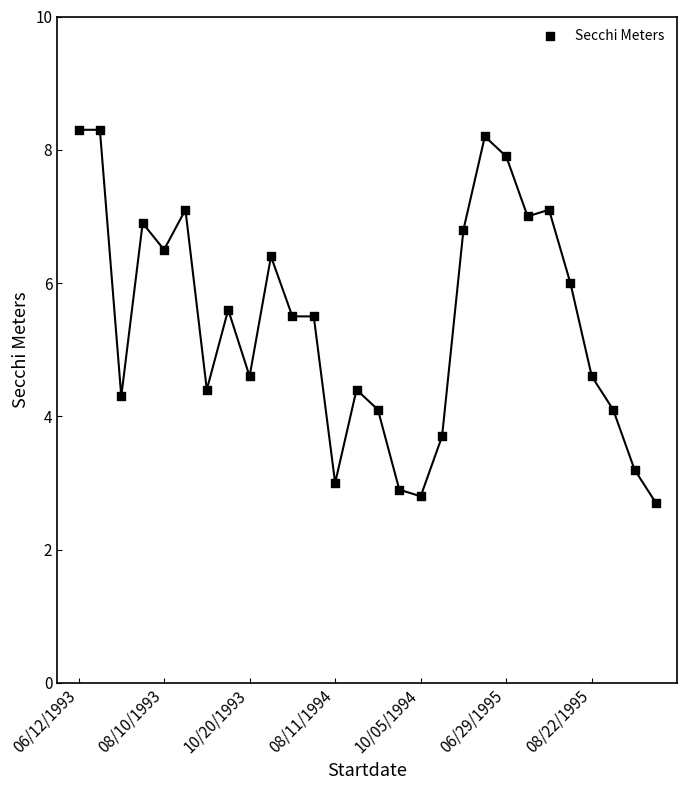

What is the range of Y values (max minus min)?

5.6